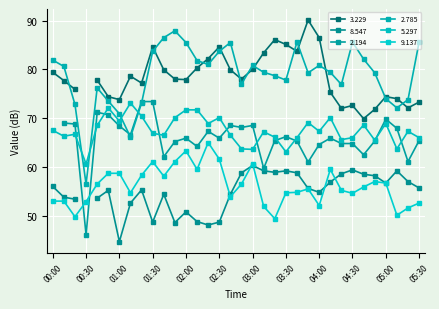

Is the value of 2.785 at 03:00 greater than the value of 5.297 at 04:20?

Yes